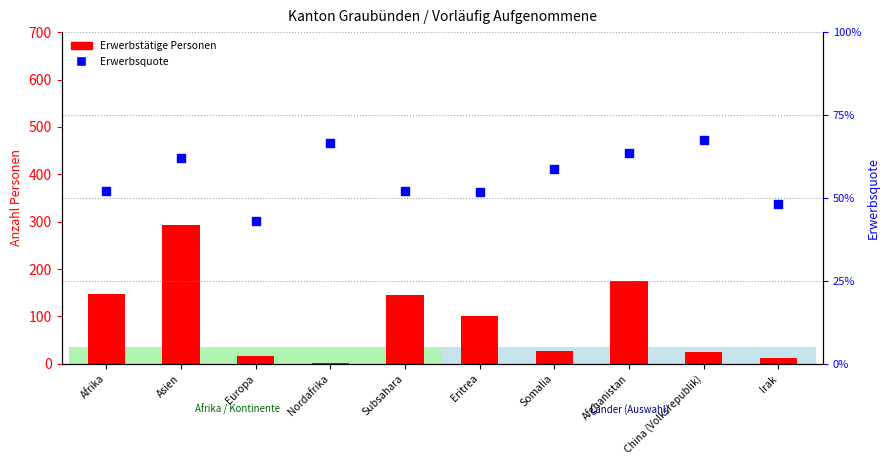

Which series has the largest Y range (max minus min)?

Erwerbstätige Personen